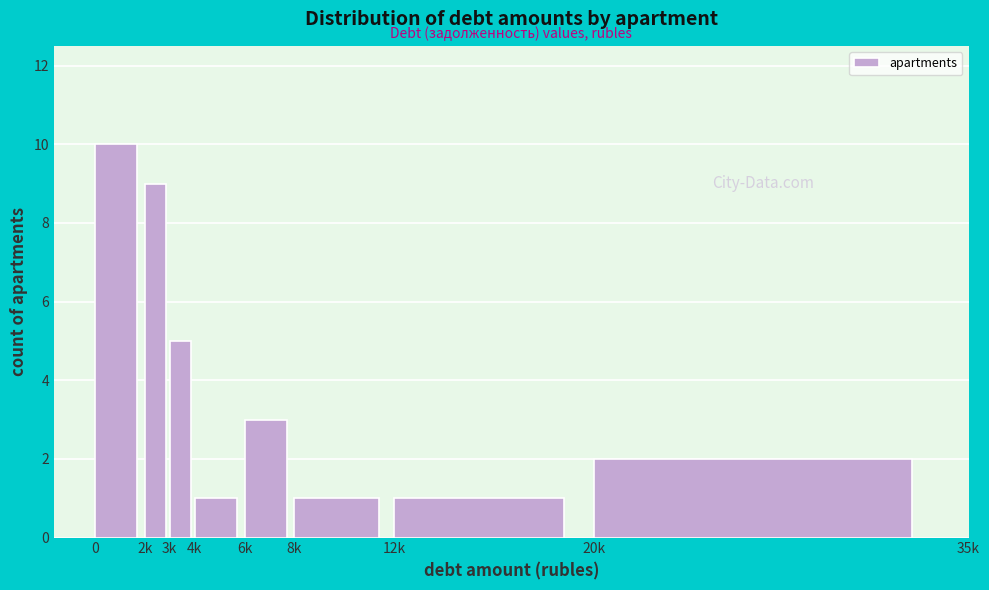

Reading right to left, extract all data points from this chart.

2	1	1	3	1	5	9	10